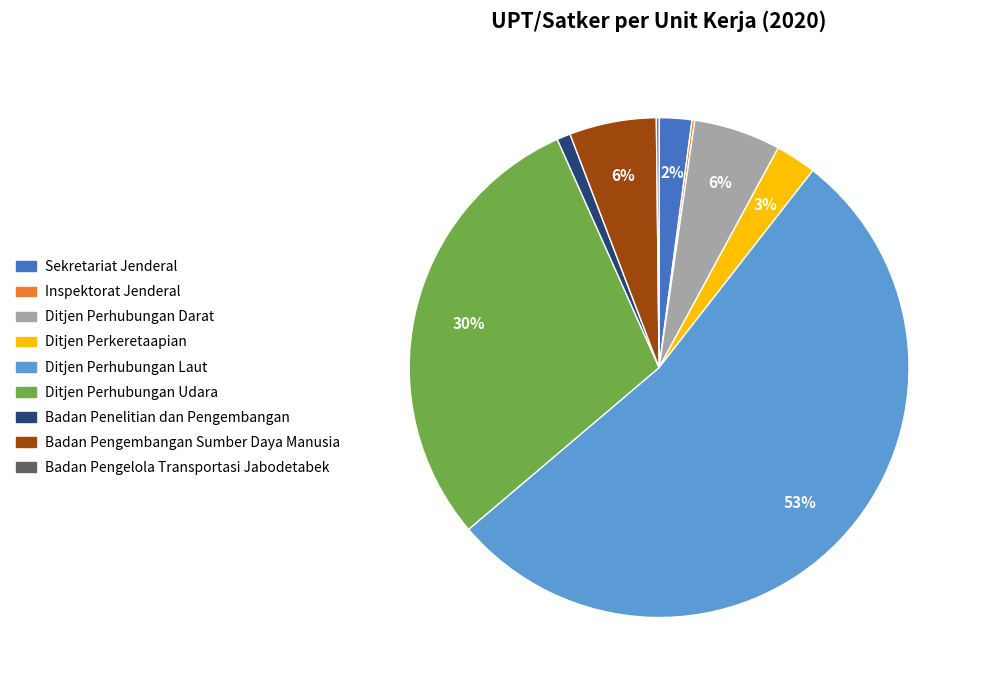

True or false: Ditjen Perhubungan Udara accounts for 38% of the total.

False